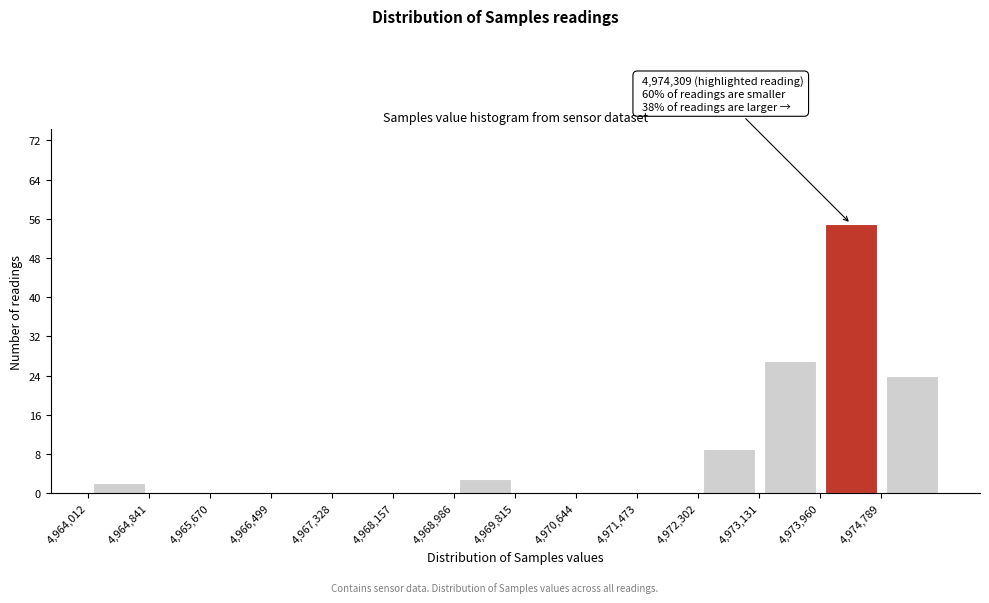

Over which range of the x-axis is the bar tallest?

4974000 to 4974800